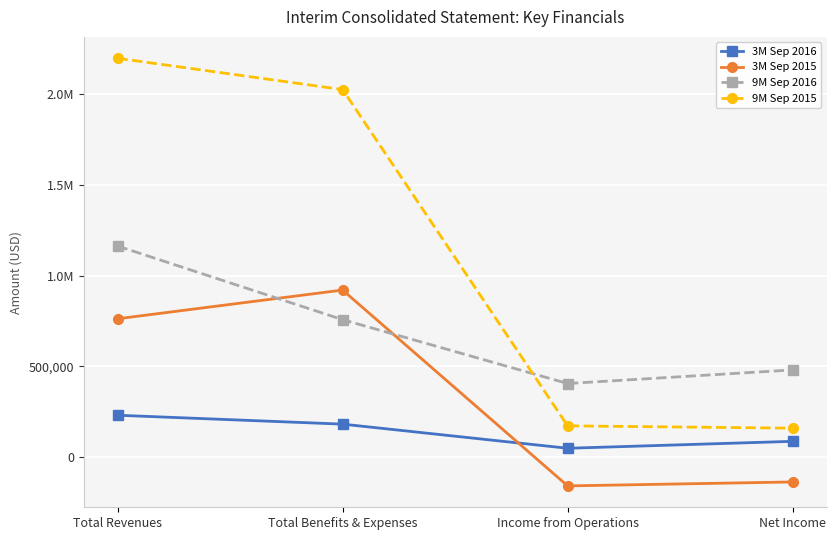

What is the difference between the maximum and minimum values in the 9M Sep 2015 series?

2037923